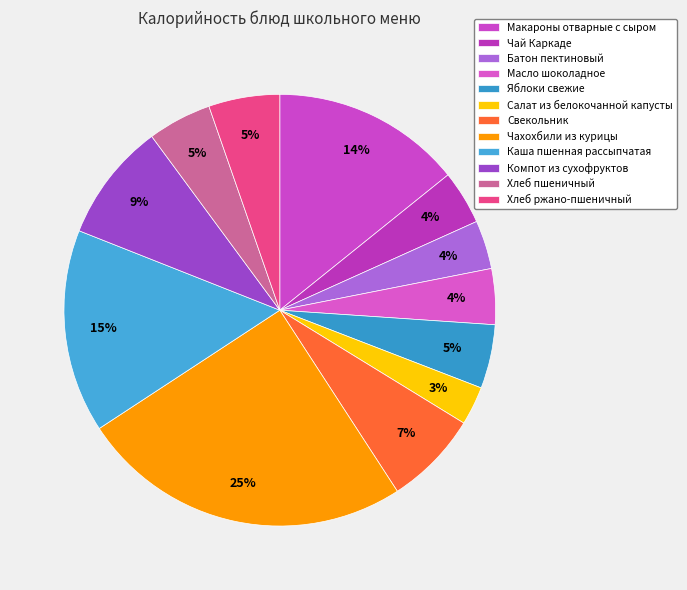

Count the number of slices in the pie.

12